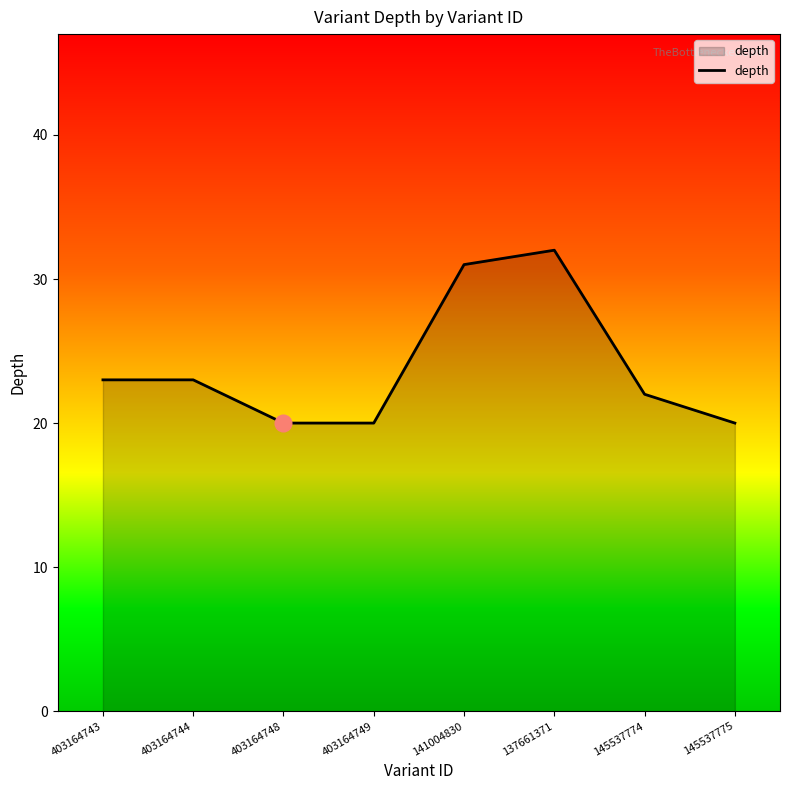

What is the ratio of the value at 403164748 to the value at 145537774?

0.9